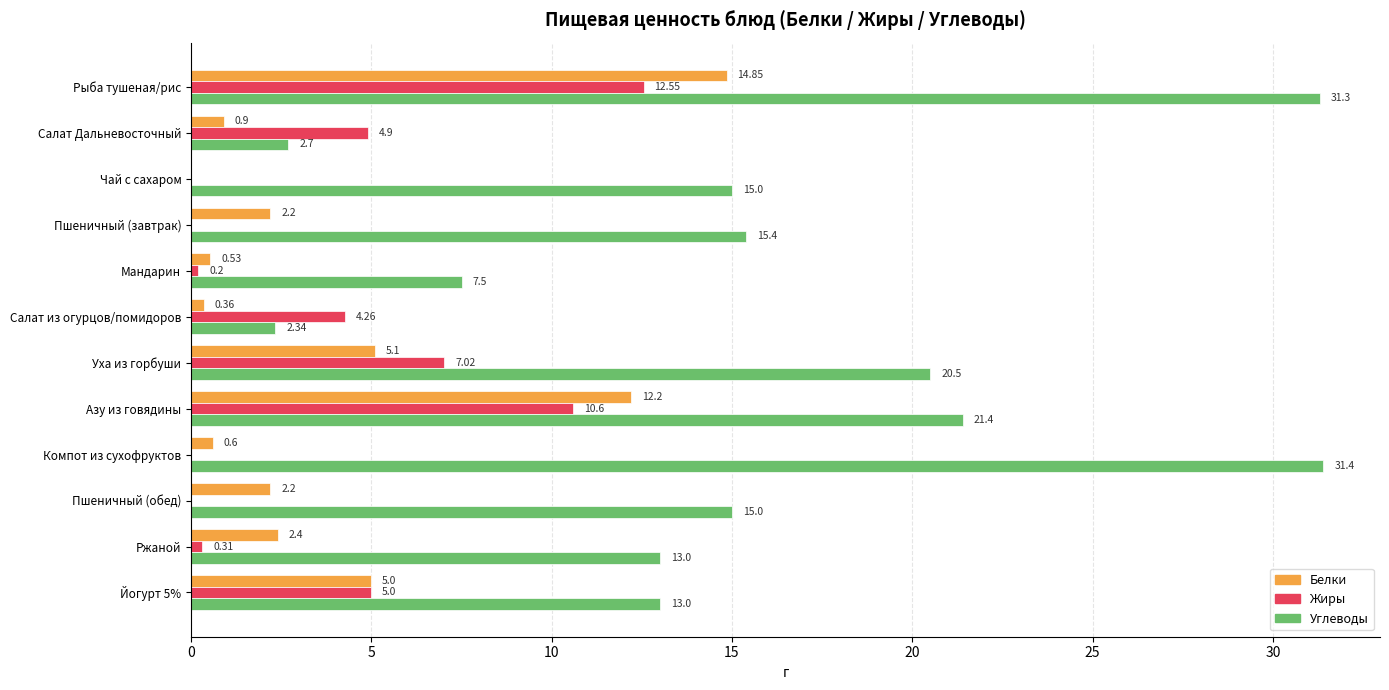

How many data points does each series have?

12